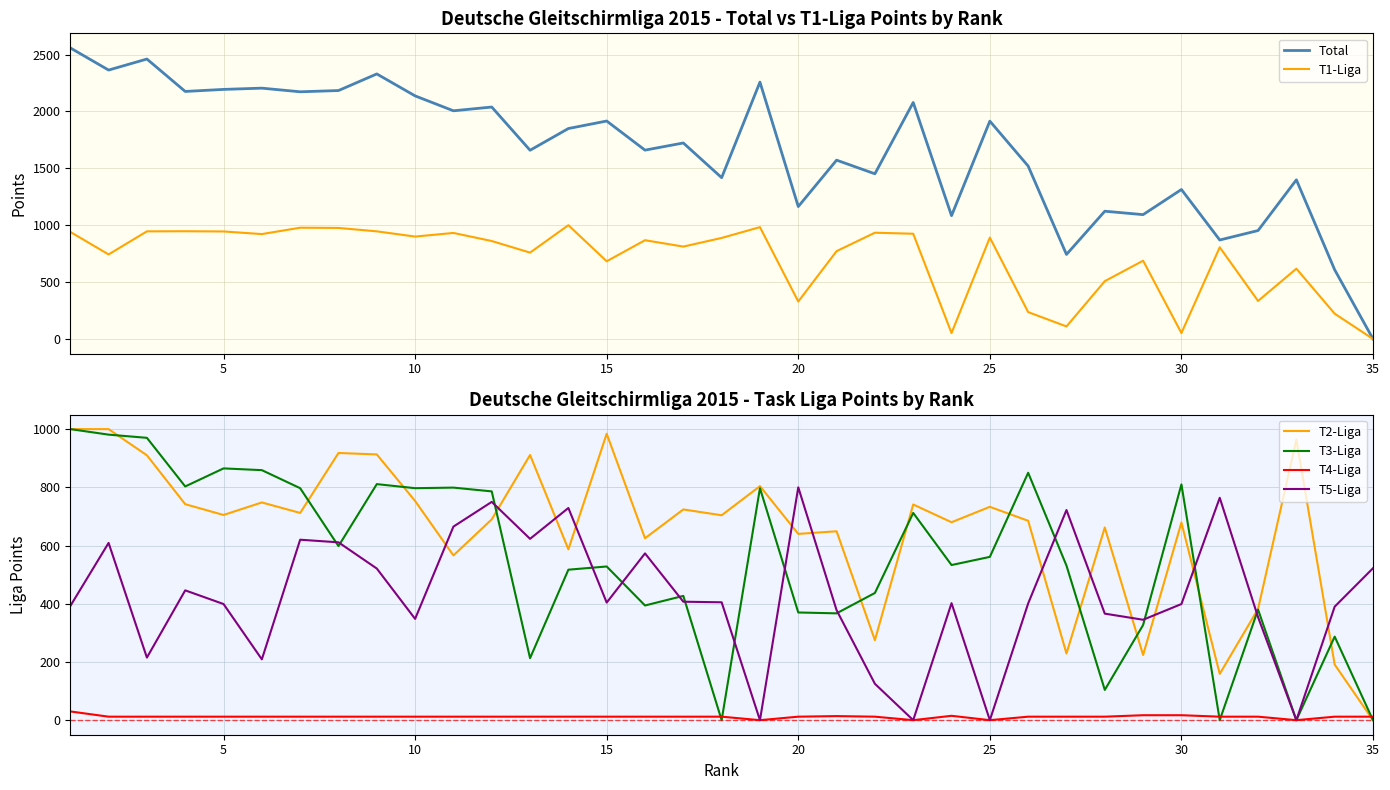

Which series has the widest spread of values?

Total